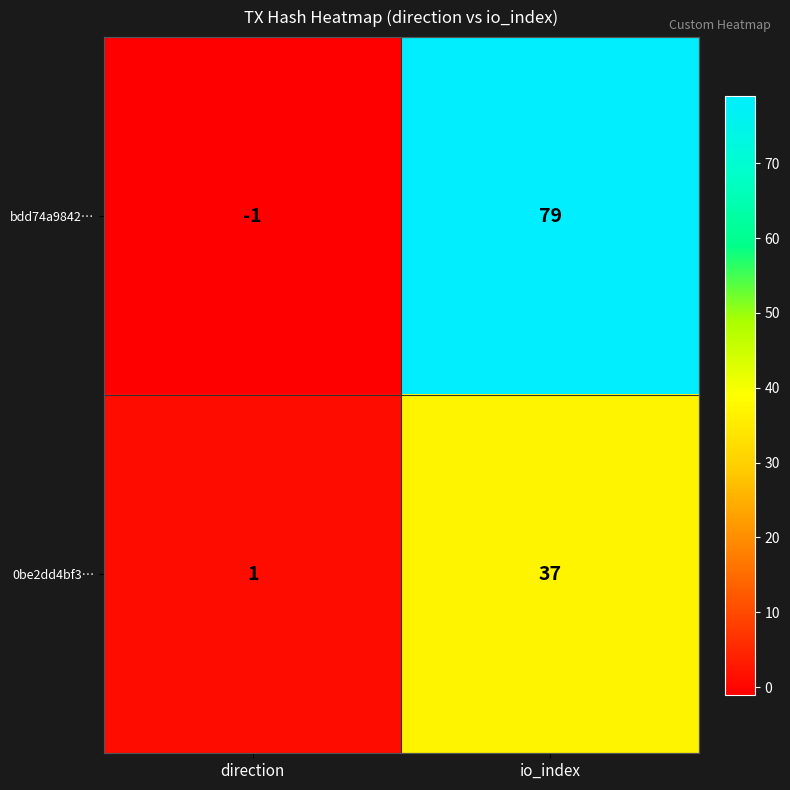

Where is 0be2dd4bf3… nearest to the value 19?

direction